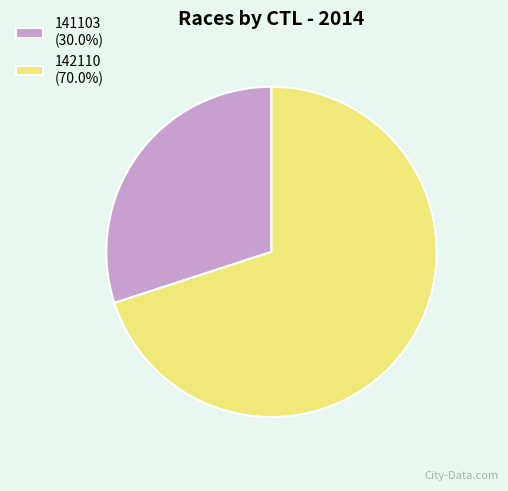

Which slice is the largest?

142110